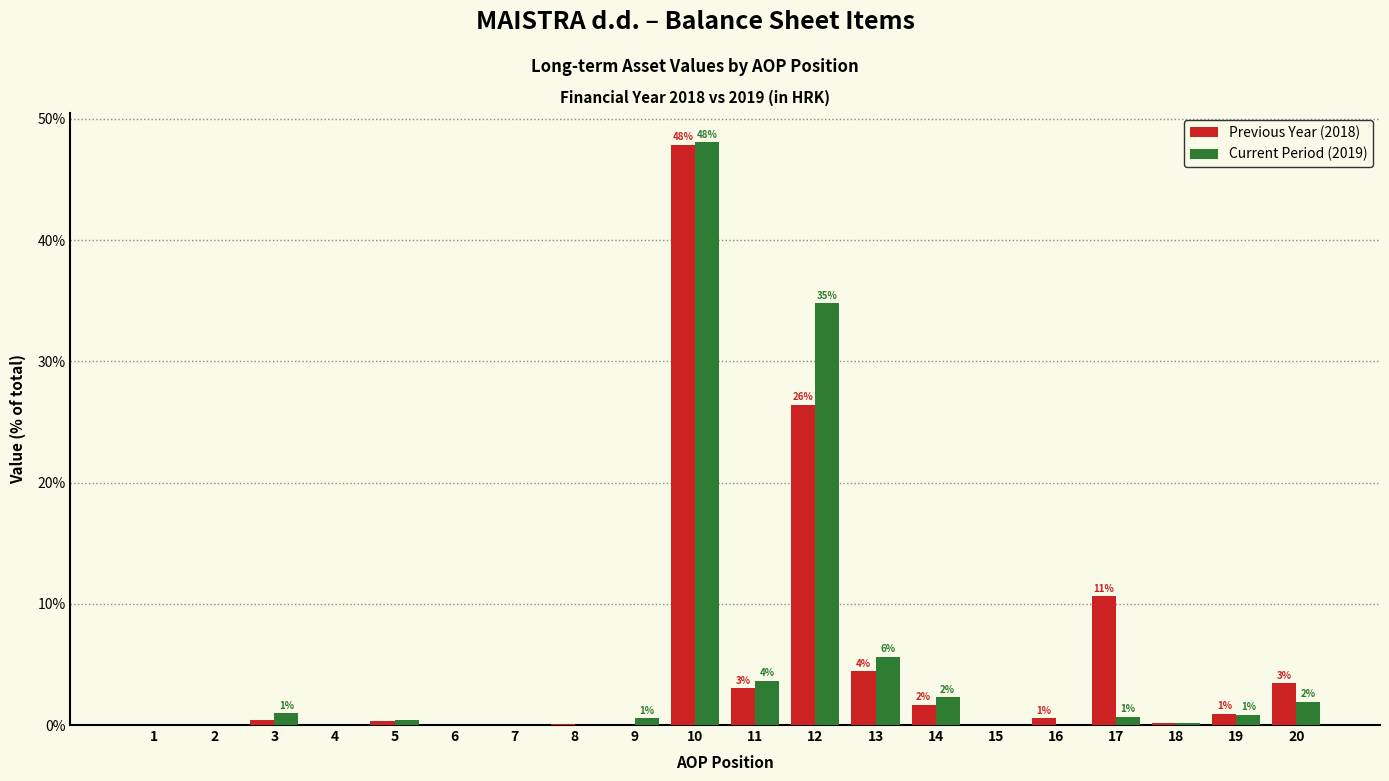

True or false: Current Period (2019) has a value of 5.6 at 13.

True